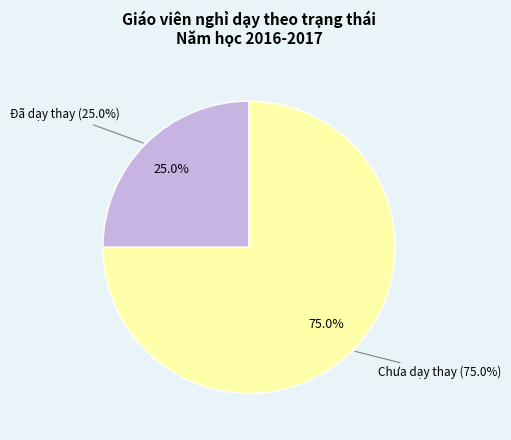

The Chưa slice represents 86% of the pie. True or false?

False